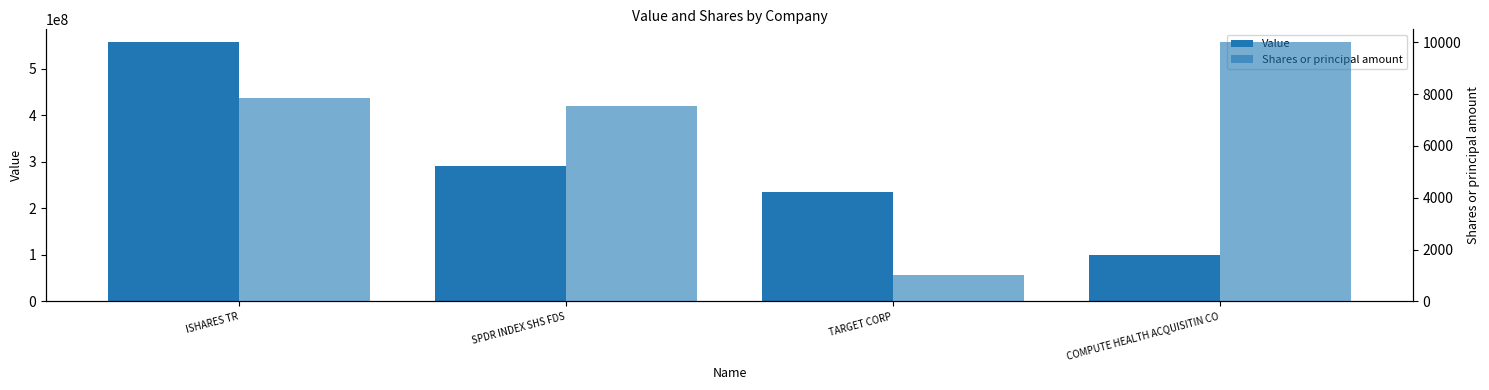

What is the difference between the highest and lowest values at COMPUTE HEALTH ACQUISITIN CO?

99990000